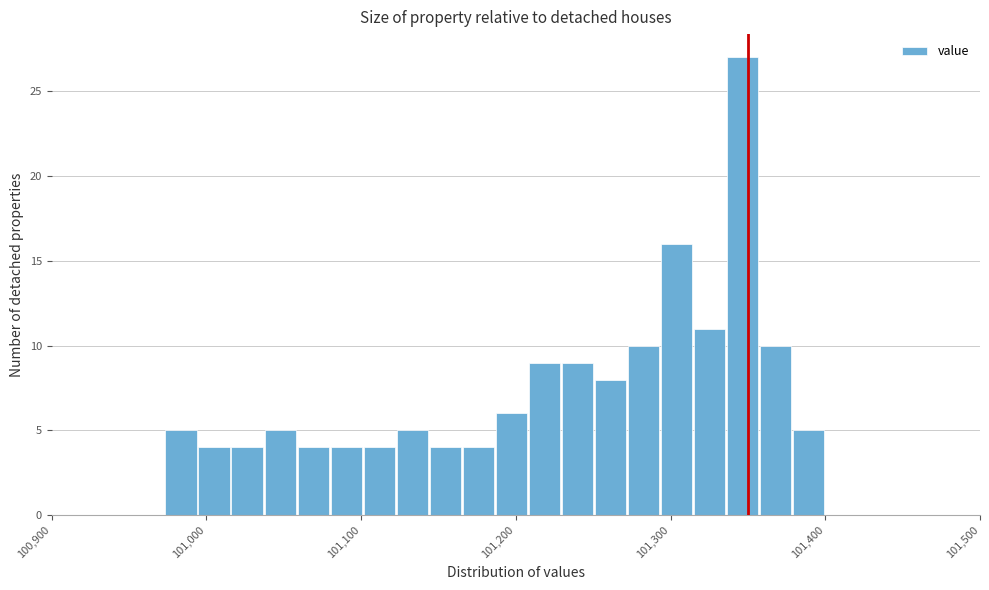

Around what value on the x-axis is the tallest bar? Give the approximate position of its centre, as read against the axis.

101350